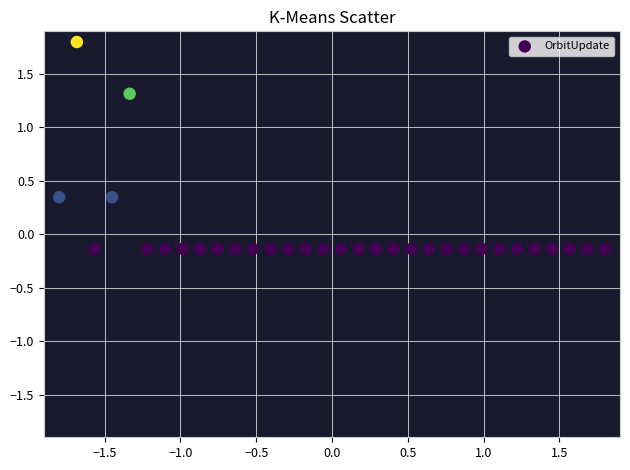

What is the range of Y values (max minus min)?

1.9